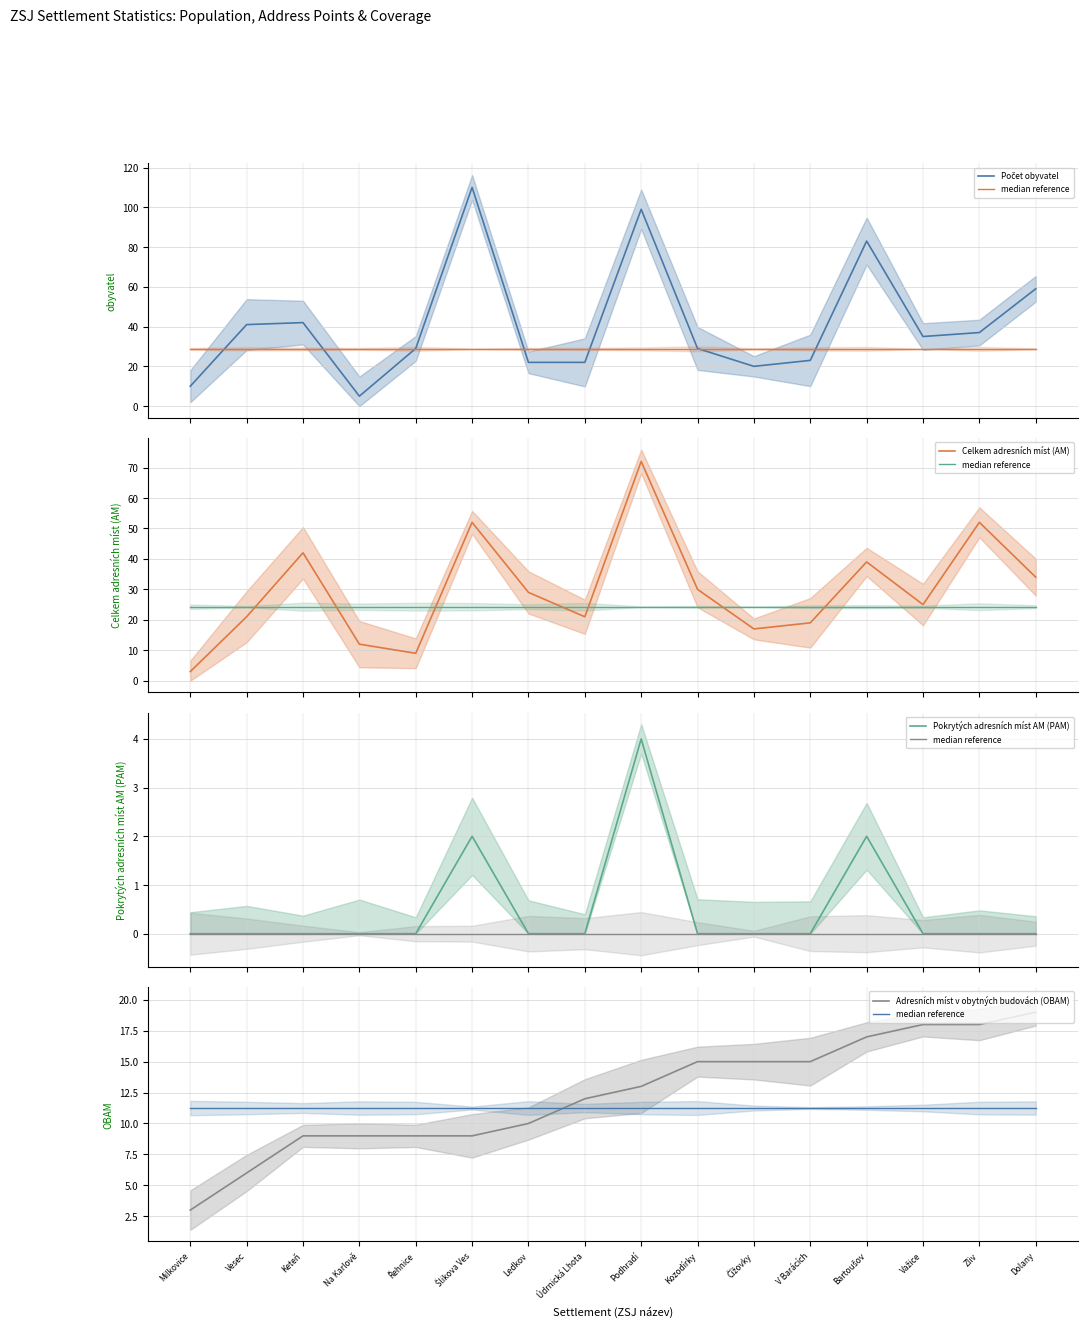

Which series has the largest total across all categories?

Počet obyvatel